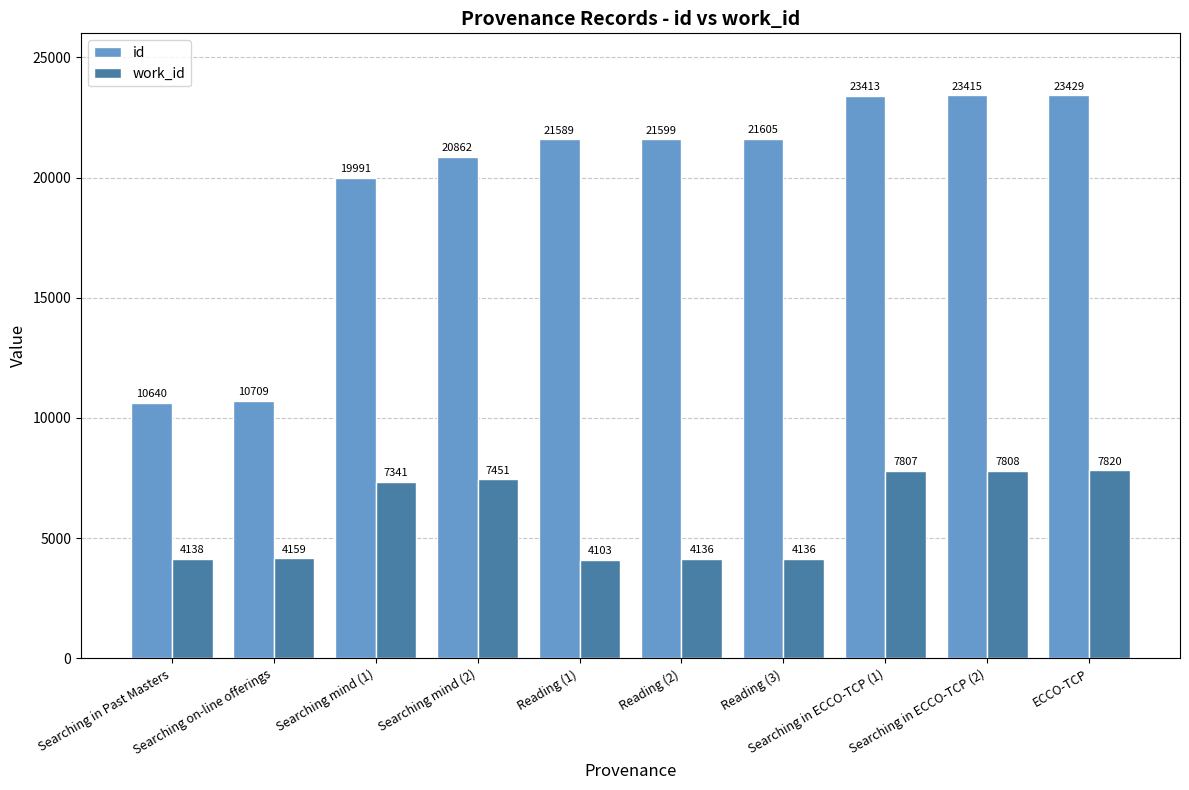

What is the difference between the highest and lowest values at Searching in Past Masters?

6502